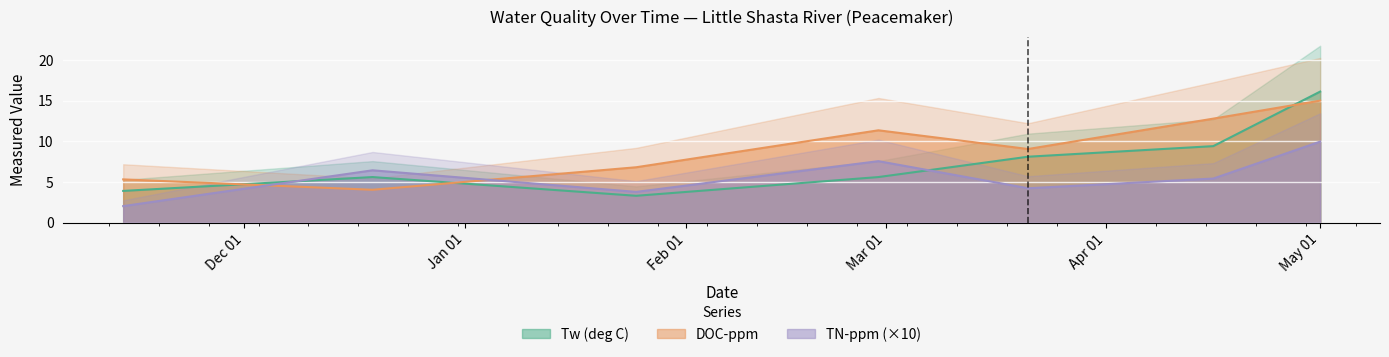

Is it true that Tw (deg C) equals 0.7 at 2019-01-25?

False